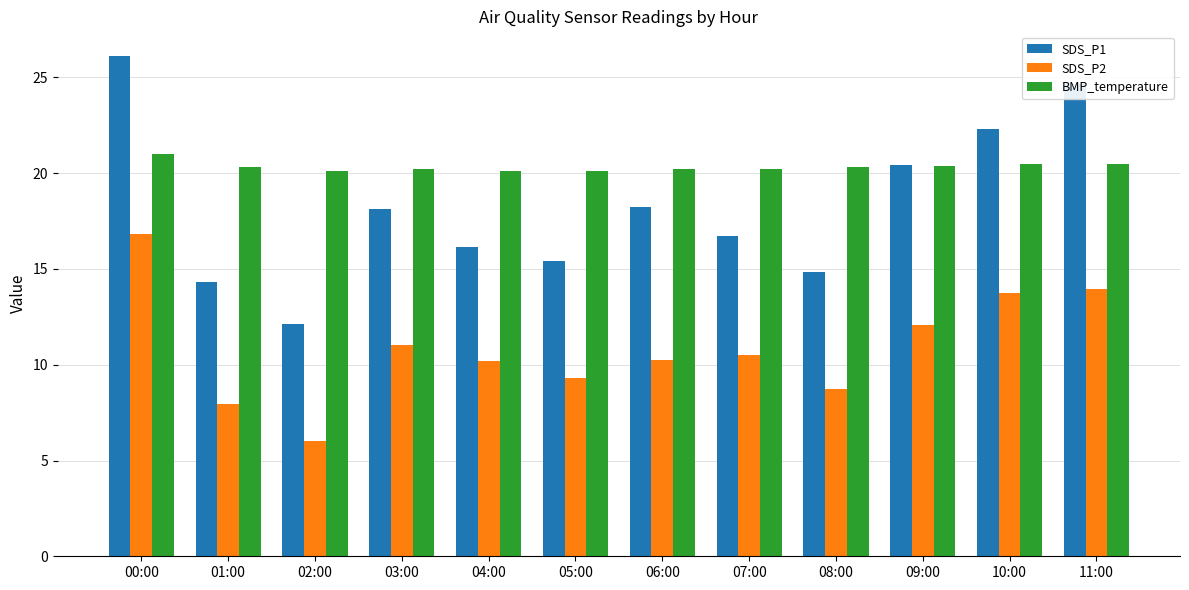

What is the difference between the second highest and minimum values in the SDS_P1 series?

12.5